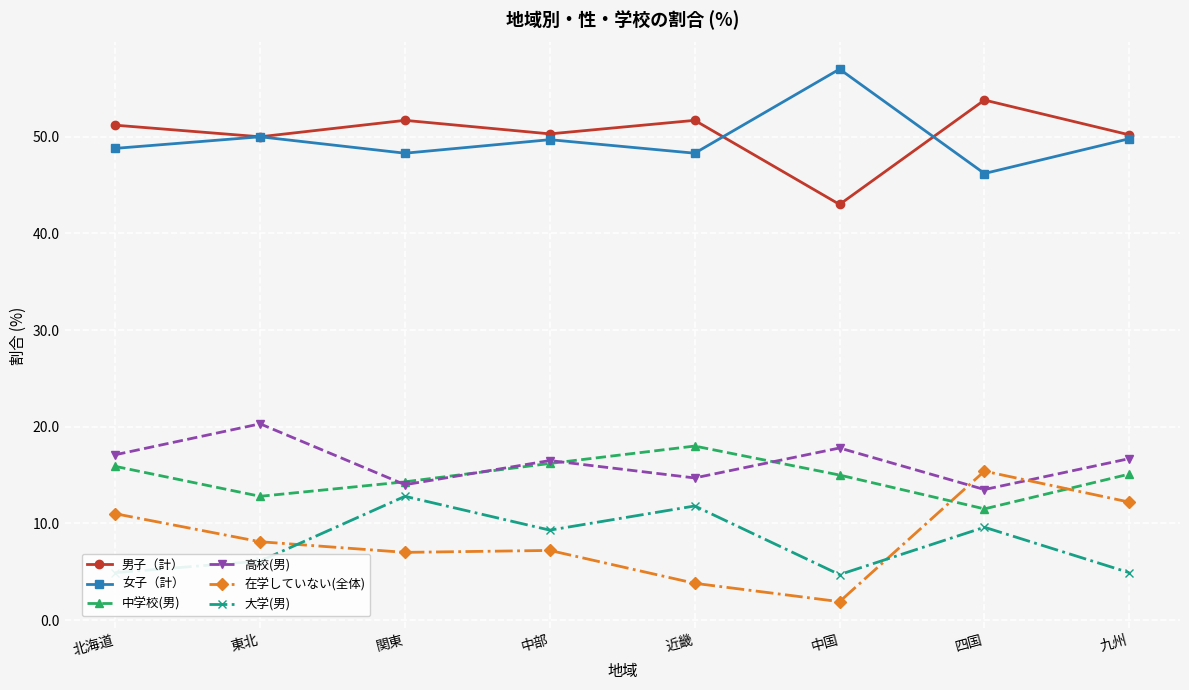

What is the label of the 2nd point from the left?

東北